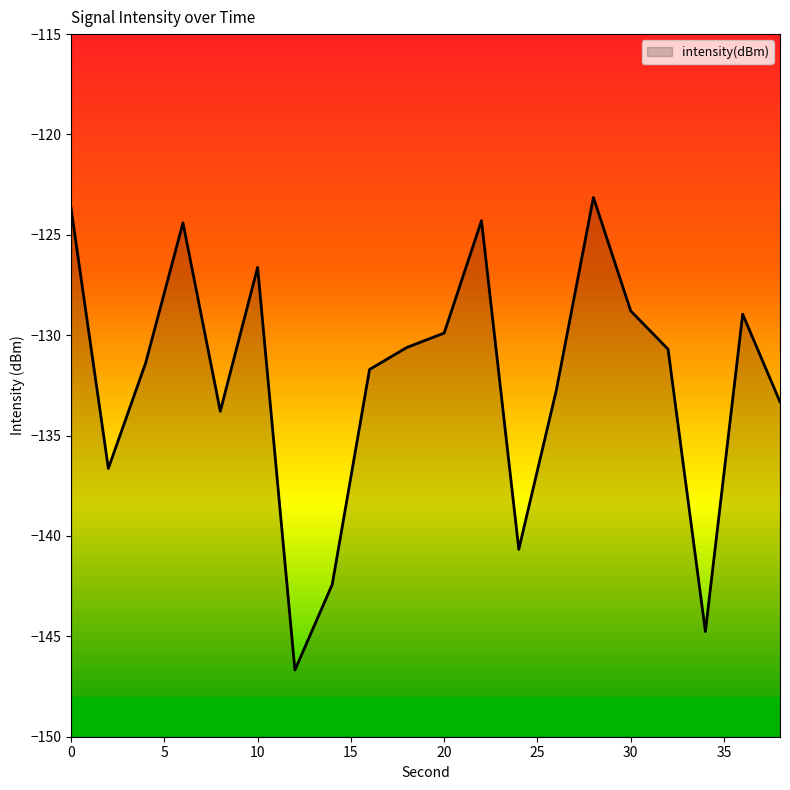

What is the value of the 8th point from the left?

-142.4